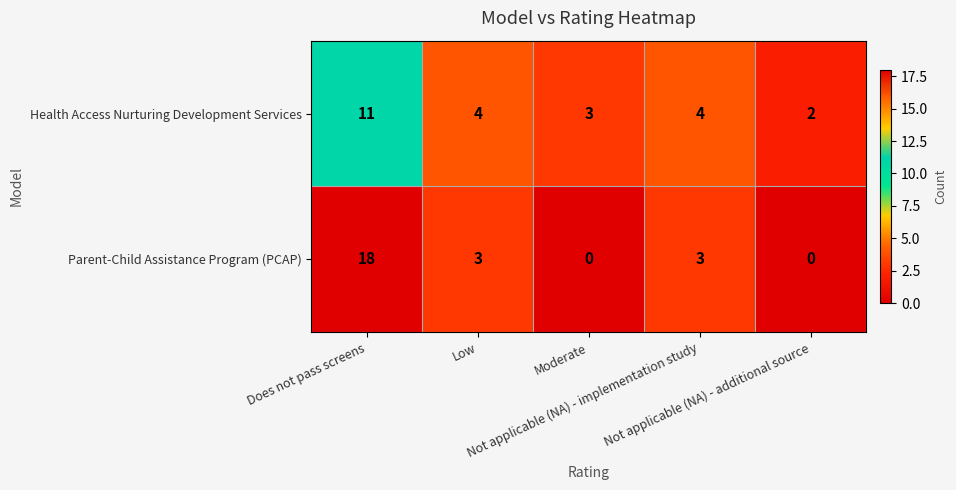

Rank the series by their maximum value, from lowest to highest.

Health Access Nurturing Development Services, Parent-Child Assistance Program (PCAP)